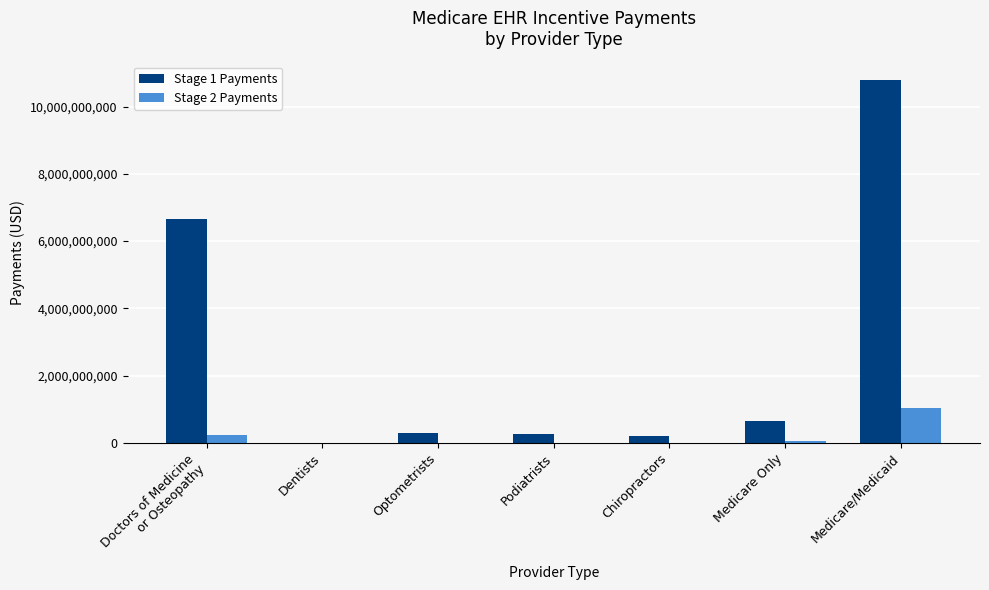

What is the maximum value for Stage 1 Payments?

10805341471.0